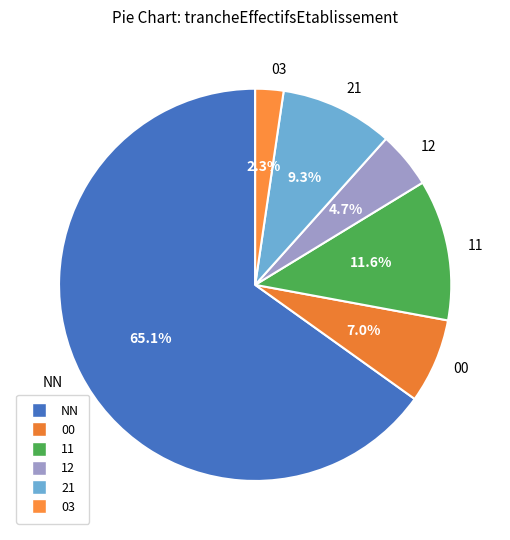

Does NN represent more than half of the total?

Yes